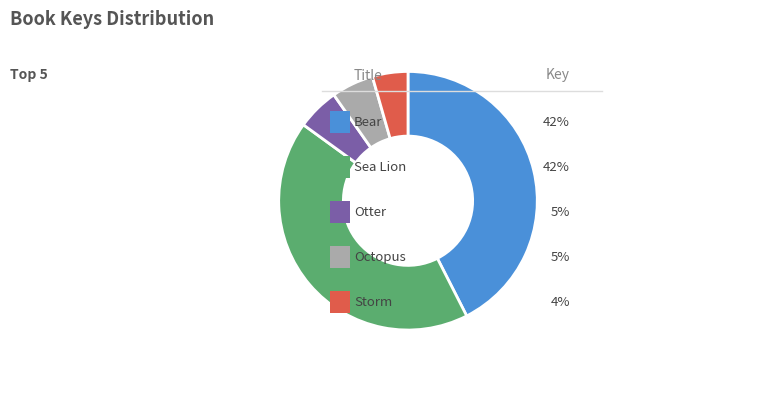

Does any single category account for the majority?

No